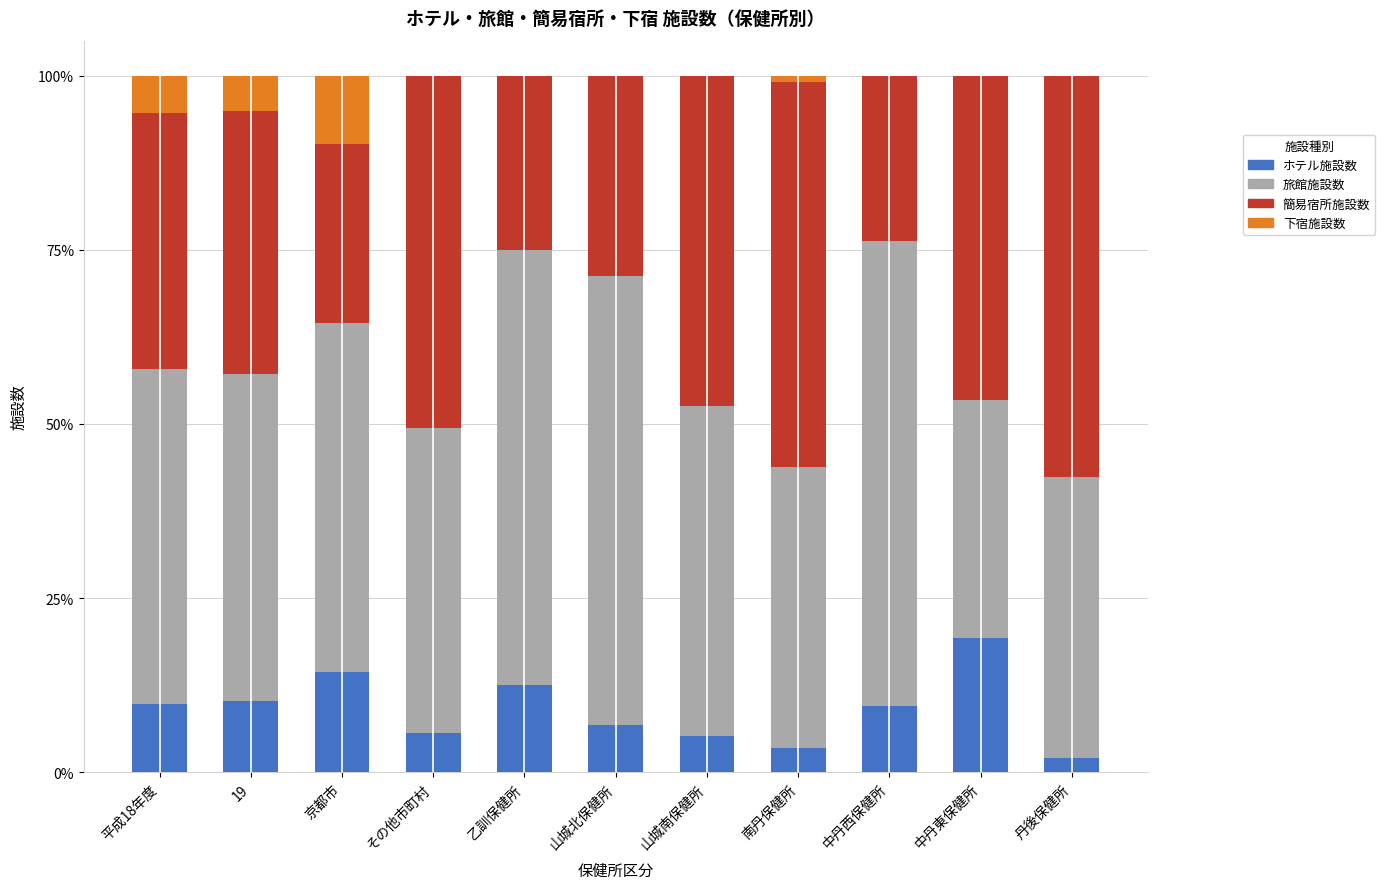

What is the sum of the ホテル施設数 values at 中丹東保健所 and 山城南保健所?

24.6